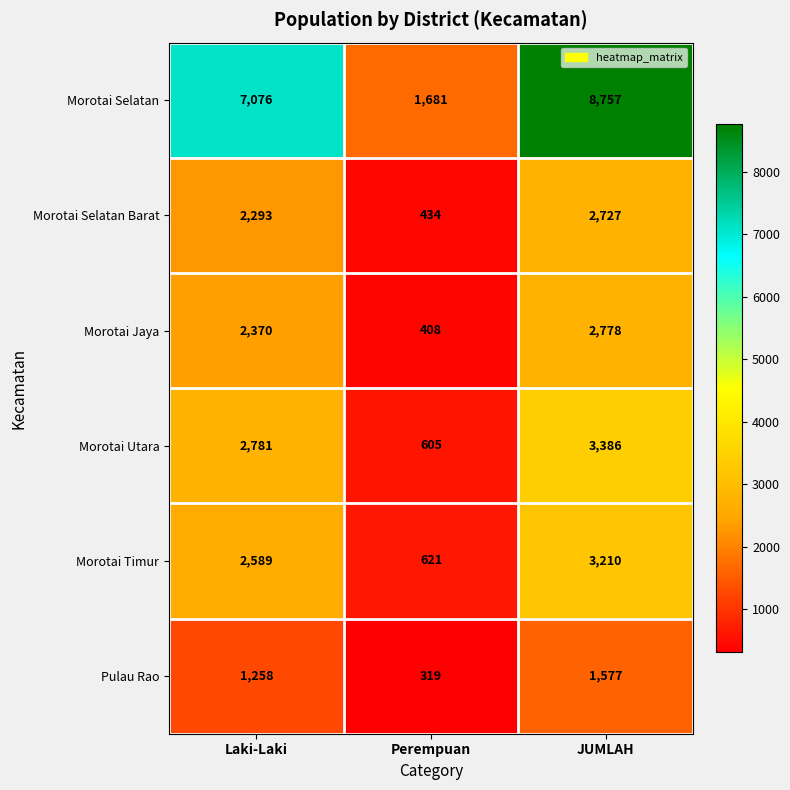

At Laki-Laki, list the series in order from largest to smallest.

Morotai Selatan, Morotai Utara, Morotai Timur, Morotai Jaya, Morotai Selatan Barat, Pulau Rao